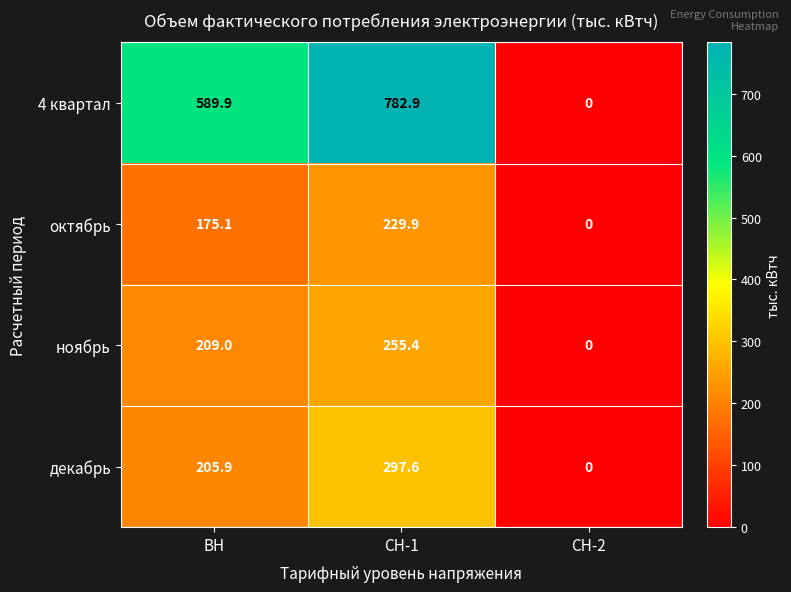

Reading left to right, what are all the values shown in this chart?

4 квартал: ВН=589.9	СН-1=782.9	СН-2=0.0
октябрь: ВН=175.1	СН-1=229.9	СН-2=0.0
ноябрь: ВН=209.0	СН-1=255.4	СН-2=0.0
декабрь: ВН=205.9	СН-1=297.6	СН-2=0.0